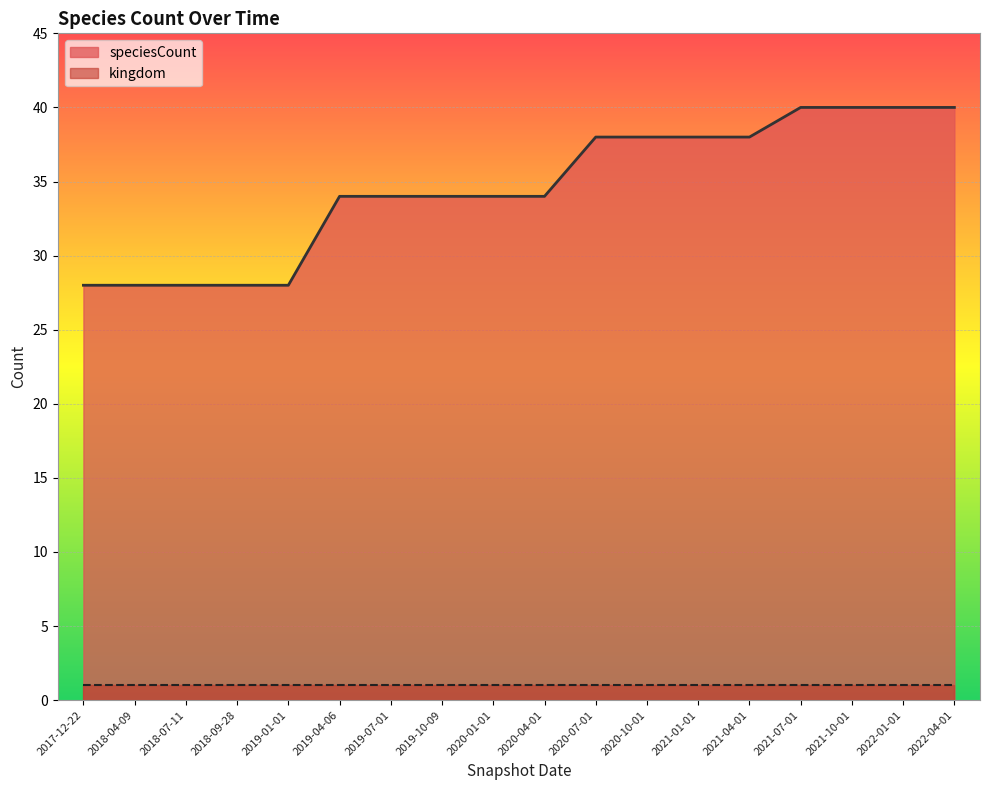

What is the value of the 17th point from the left?

40